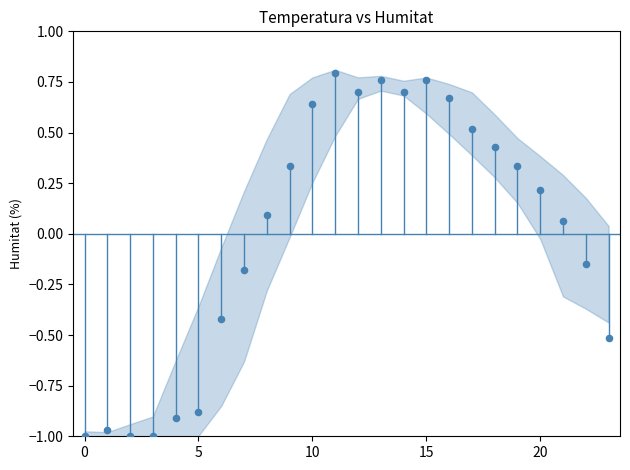

What is the range of Y values (max minus min)?

1.8